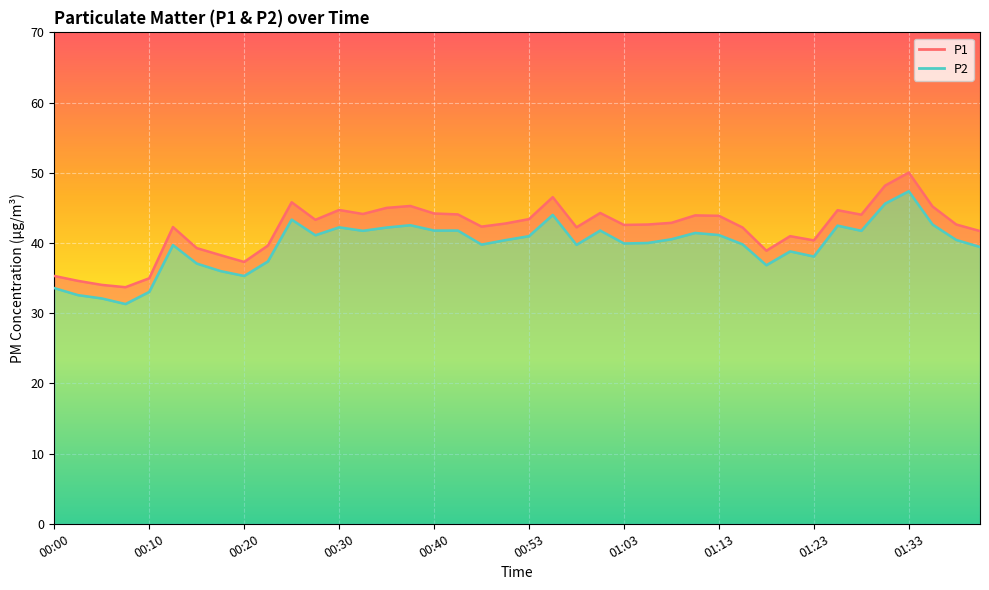

The value of P2 at 01:33 is 68.7. True or false?

False